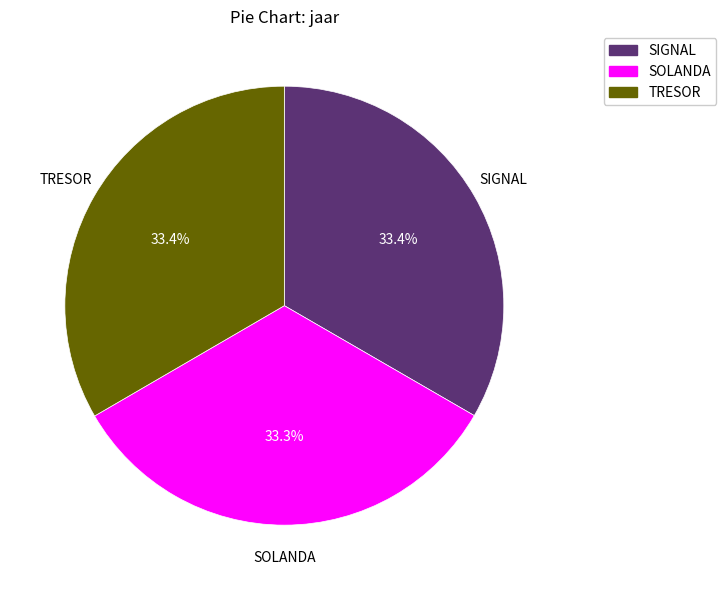

To the nearest percent, what is the average slice percentage?

33%